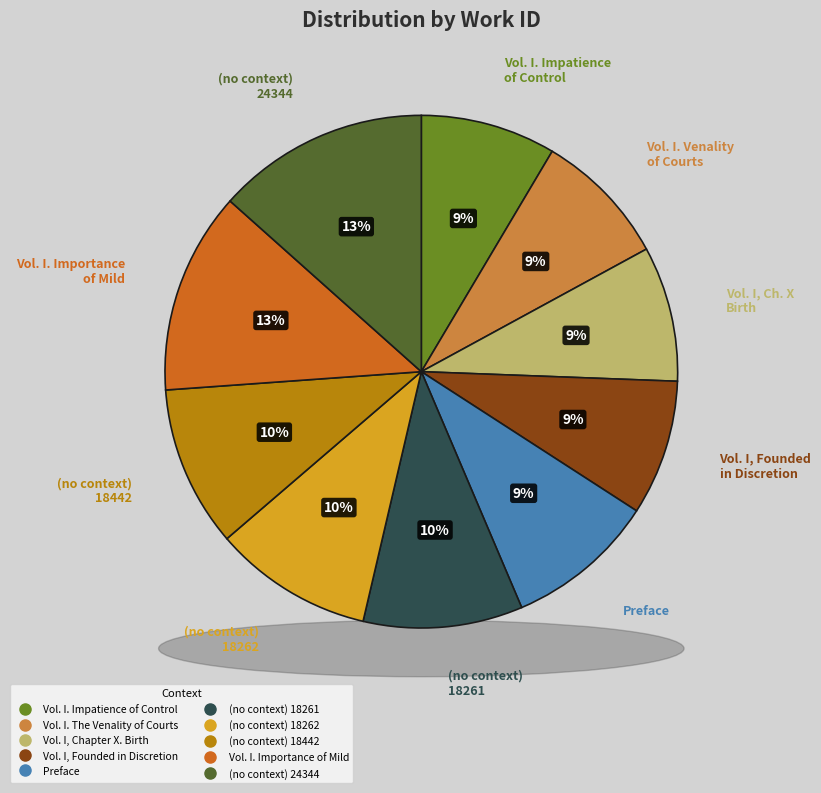

To the nearest percent, what portion does Vol. I, Founded in Discretion represent?

9%